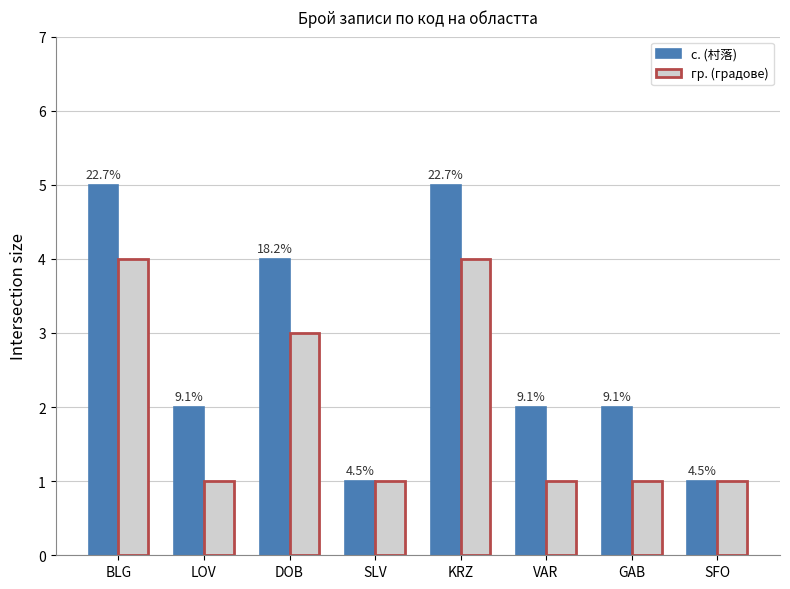

What is the difference between the highest and lowest values at BLG?

1